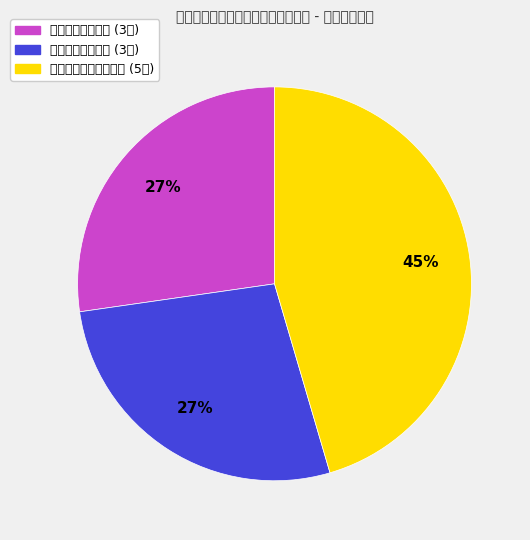

Is there a majority slice in this chart?

No